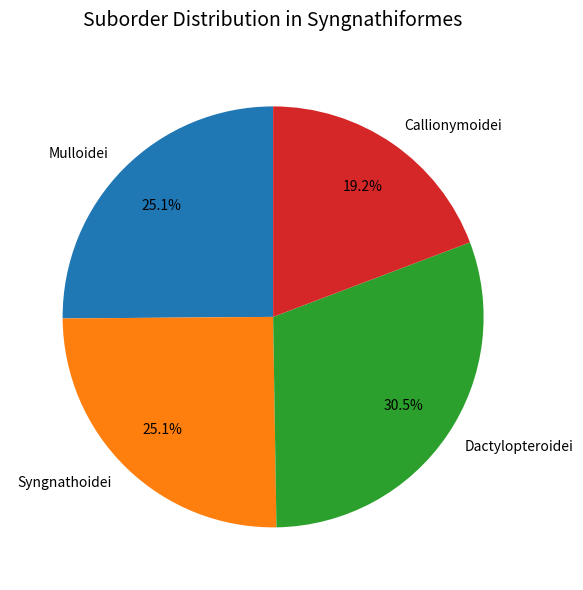

Is it true that Dactylopteroidei is 36% of the pie?

False